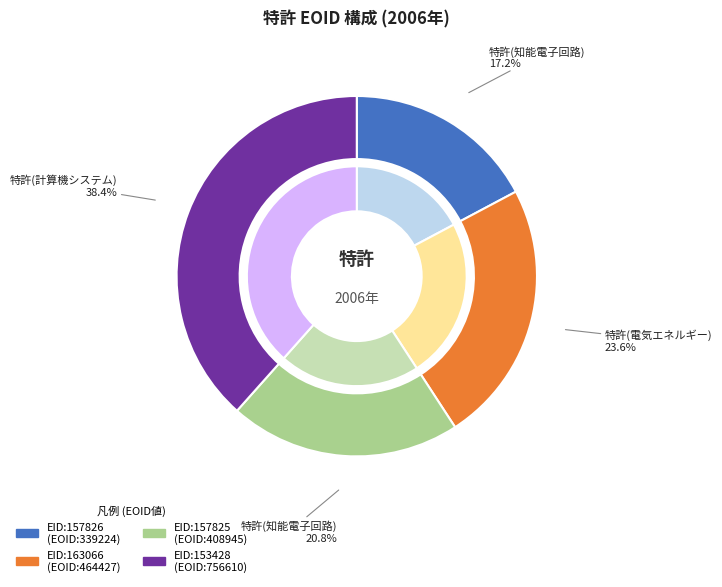

To the nearest percent, what is the average slice percentage?

25%